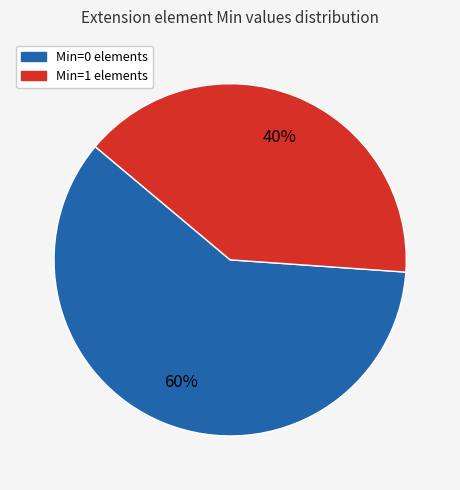

Does any single category account for the majority?

Yes